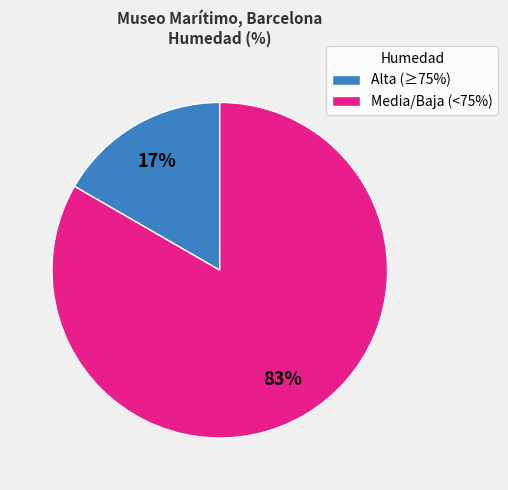

Combined, do Media/Baja (<75%) and Alta (≥75%) account for over 50%?

Yes